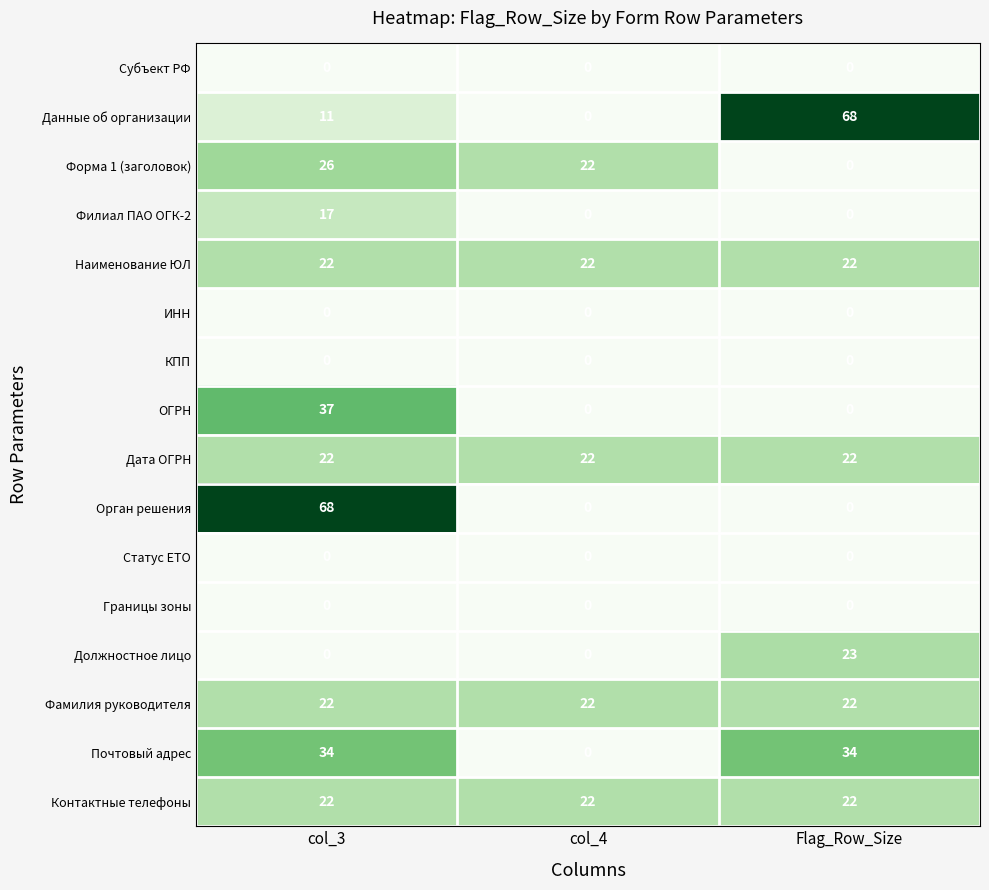

At how many categories does at least one series exceed 31?

2